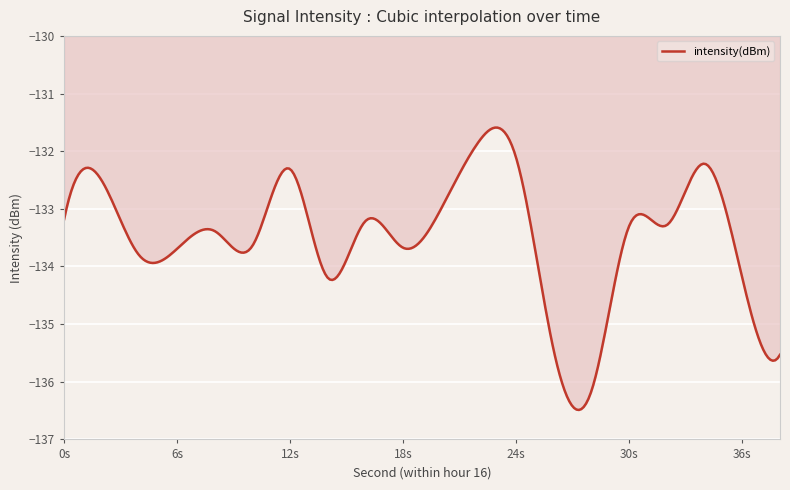

What is the smallest value displayed?

-136.5